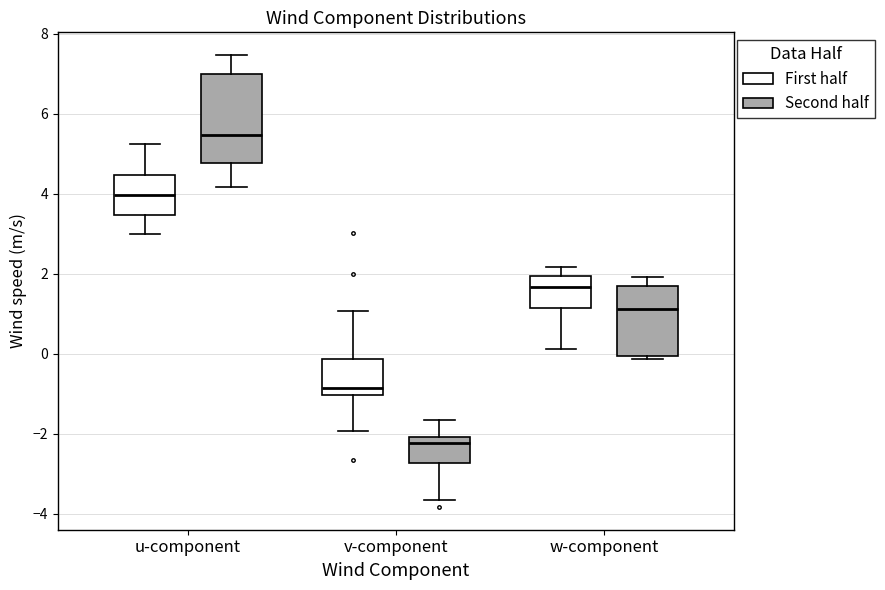

Comparing the boxes themselves (not the whiskers), which one is the tallest?

u-component (Second half)